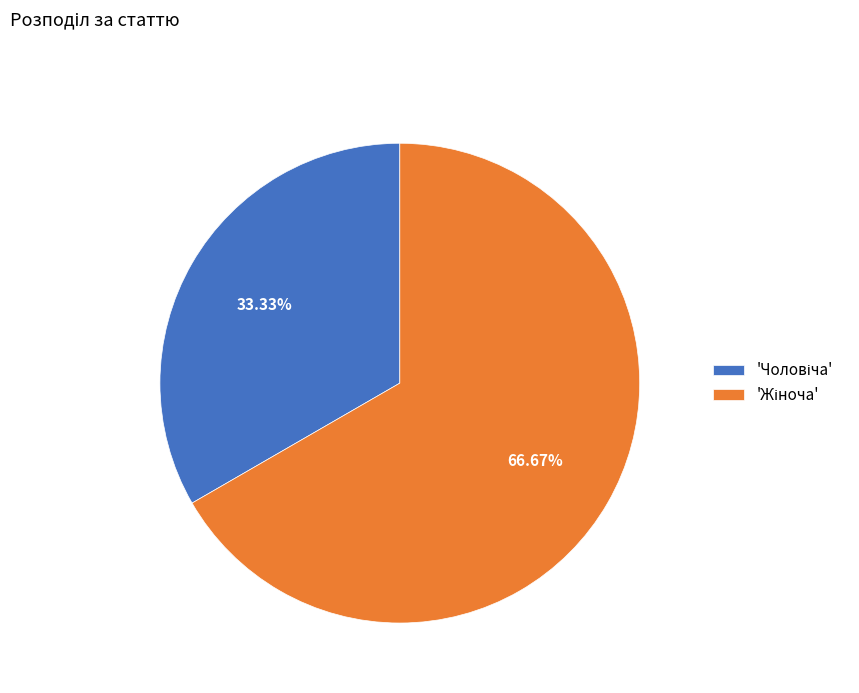

How many slices are in this pie chart?

2